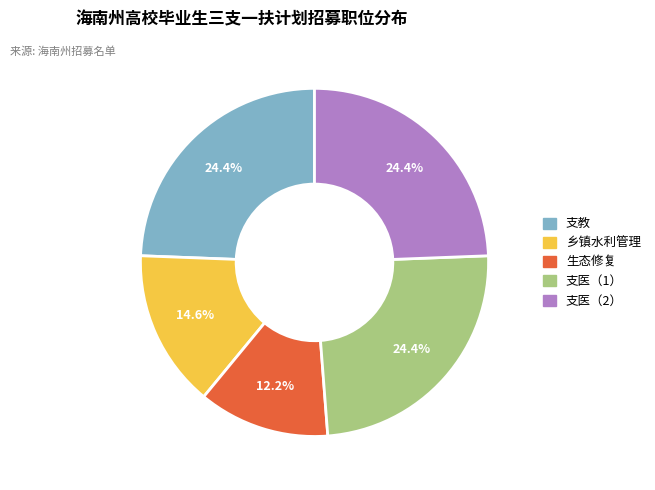

How many slices are in this pie chart?

5